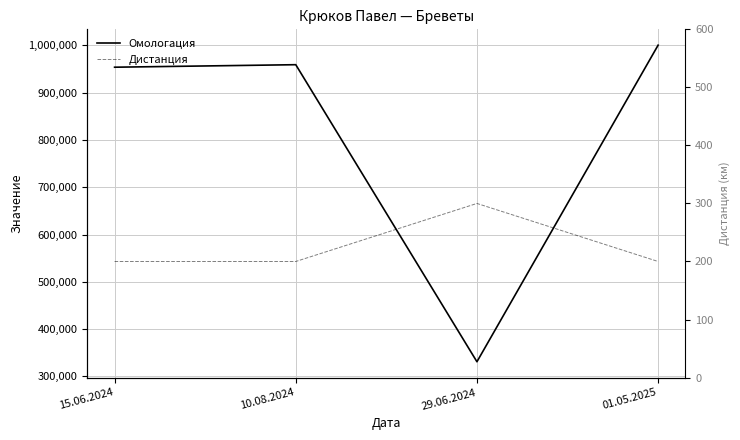

How many data points does each series have?

4